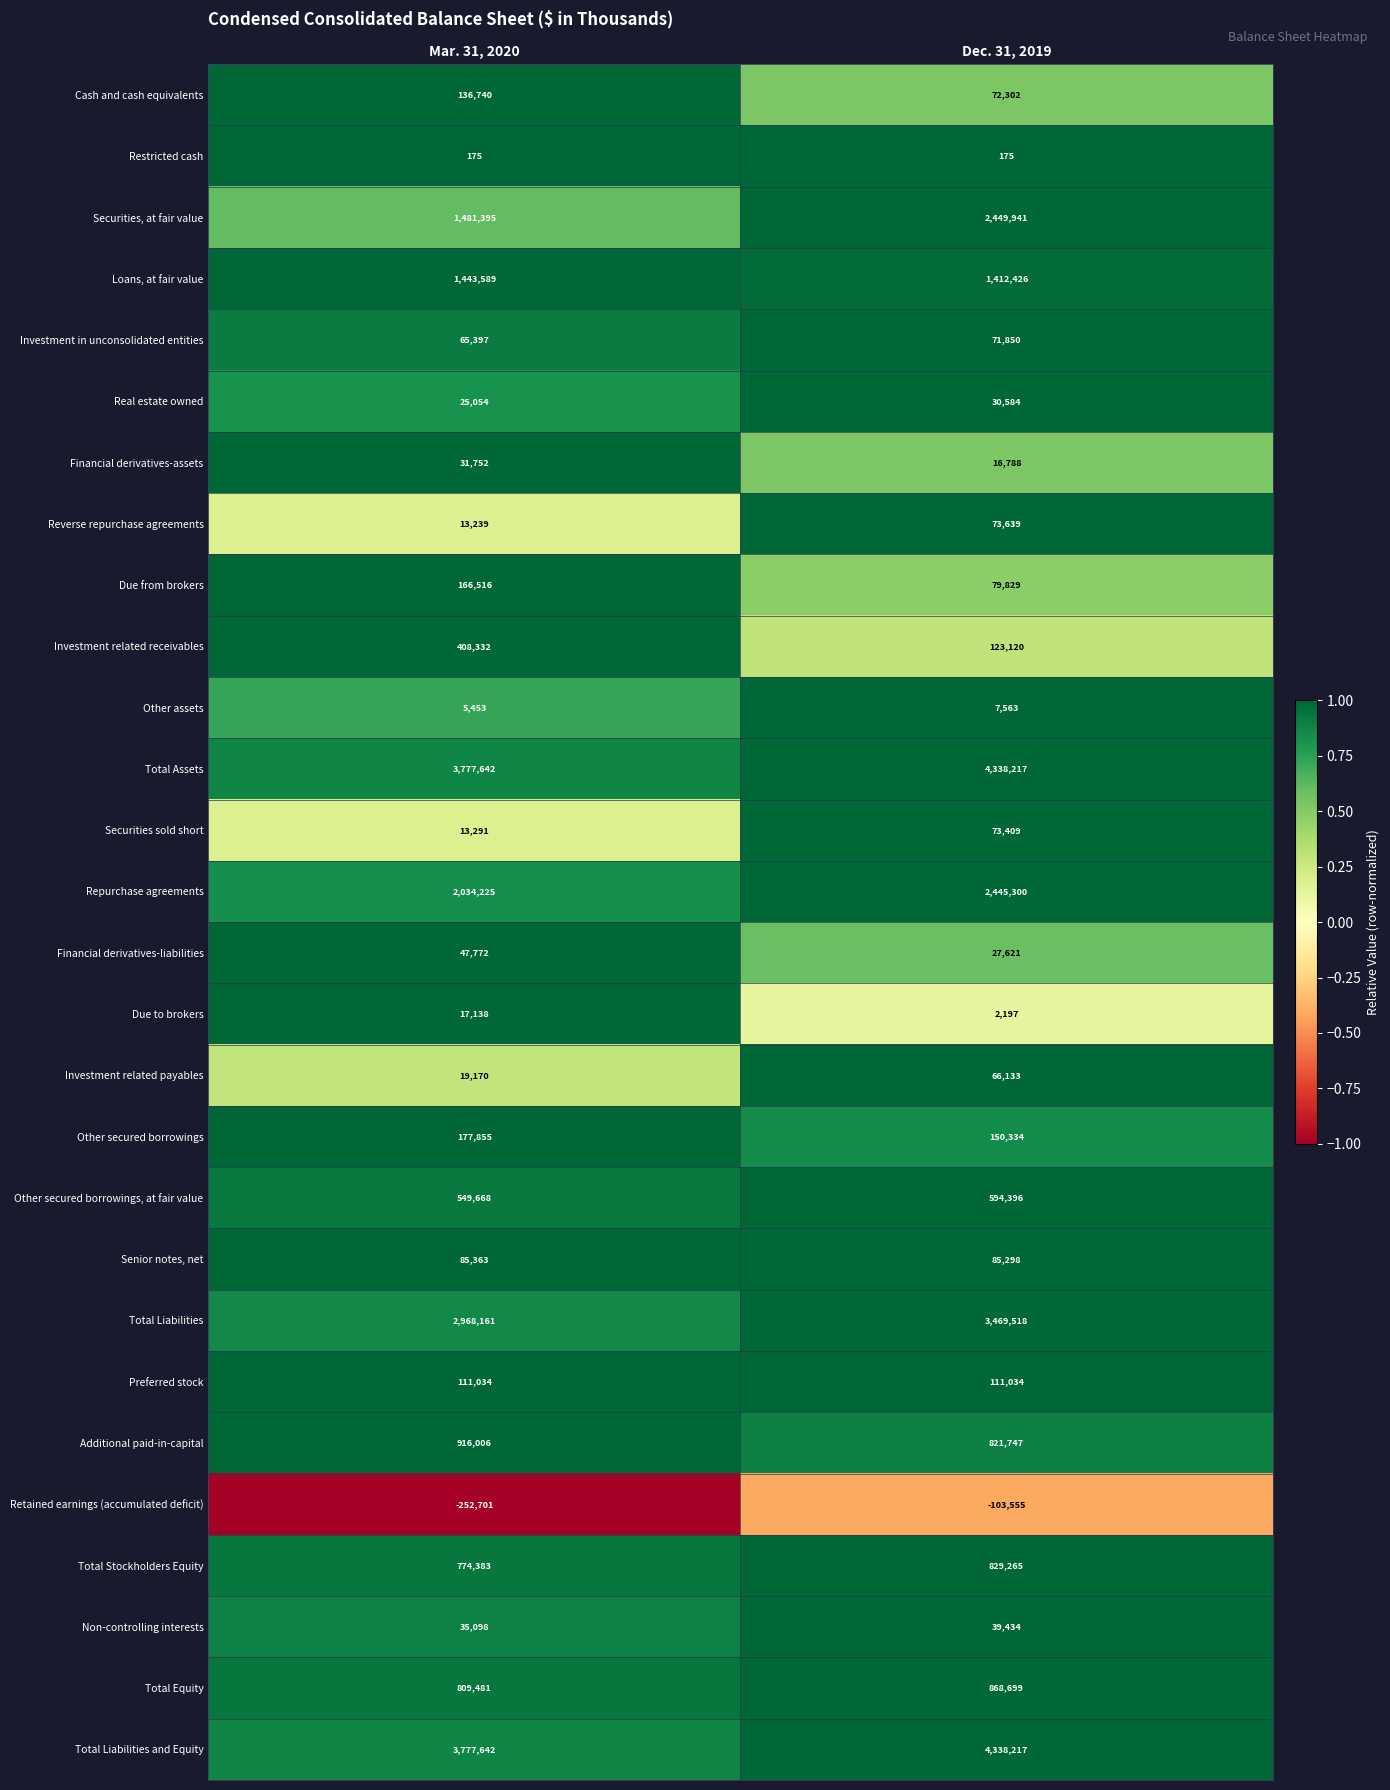

True or false: Cash and cash equivalents has a value of 136740 at Mar. 31, 2020.

True